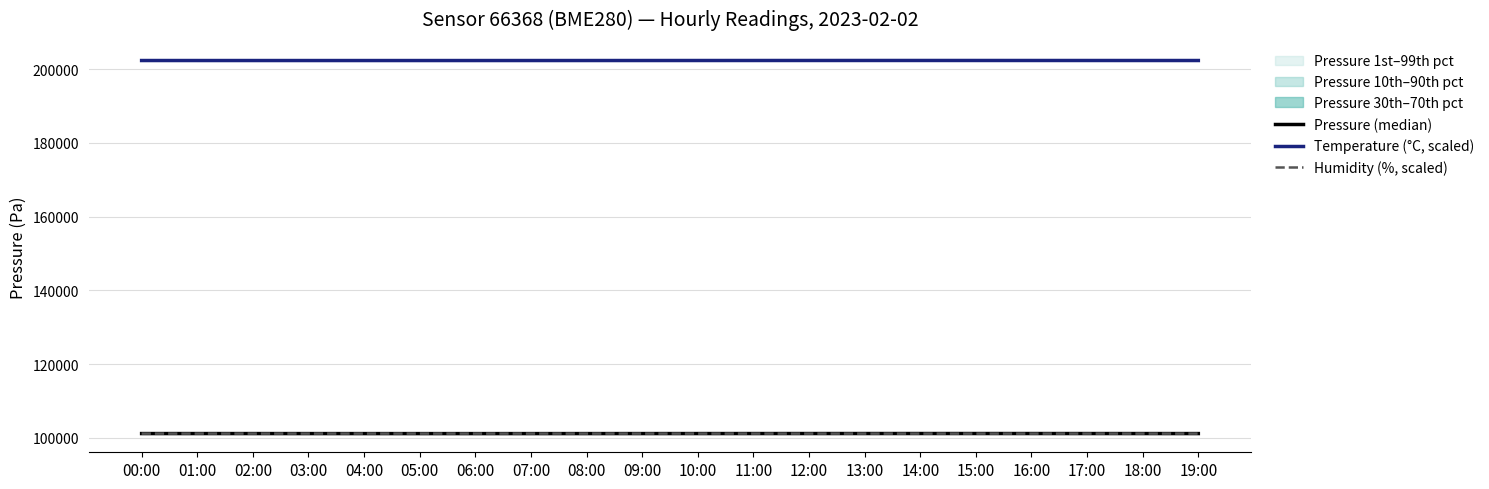

List the labels in order of Pressure (median) value, smallest first.

06:00, 05:00, 07:00, 04:00, 08:00, 03:00, 09:00, 19:00, 02:00, 00:00, 10:00, 01:00, 18:00, 11:00, 17:00, 12:00, 16:00, 13:00, 15:00, 14:00